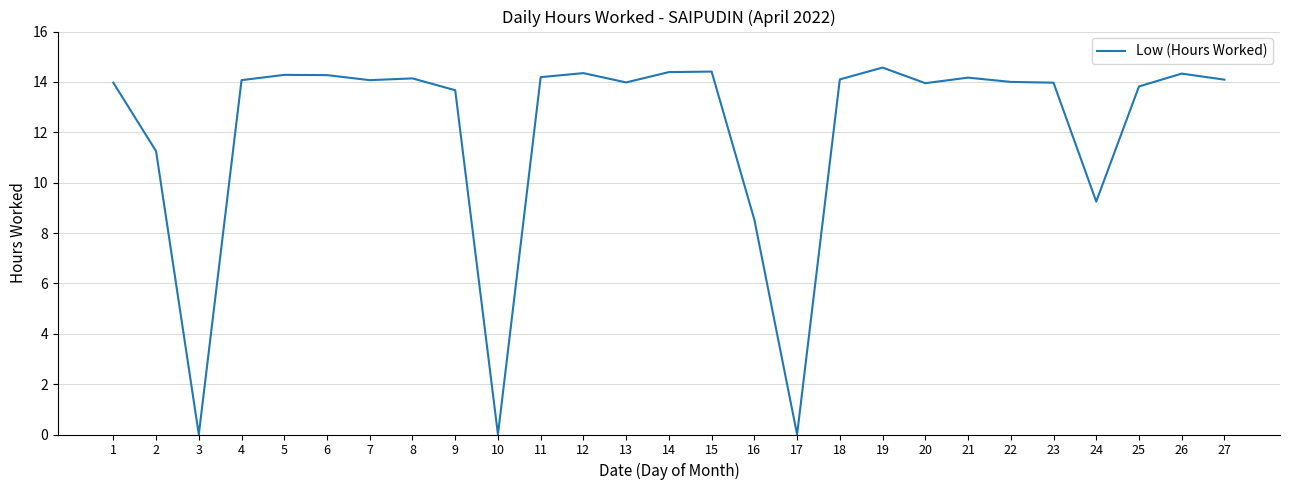

What is the approximate value at 15?

14.4